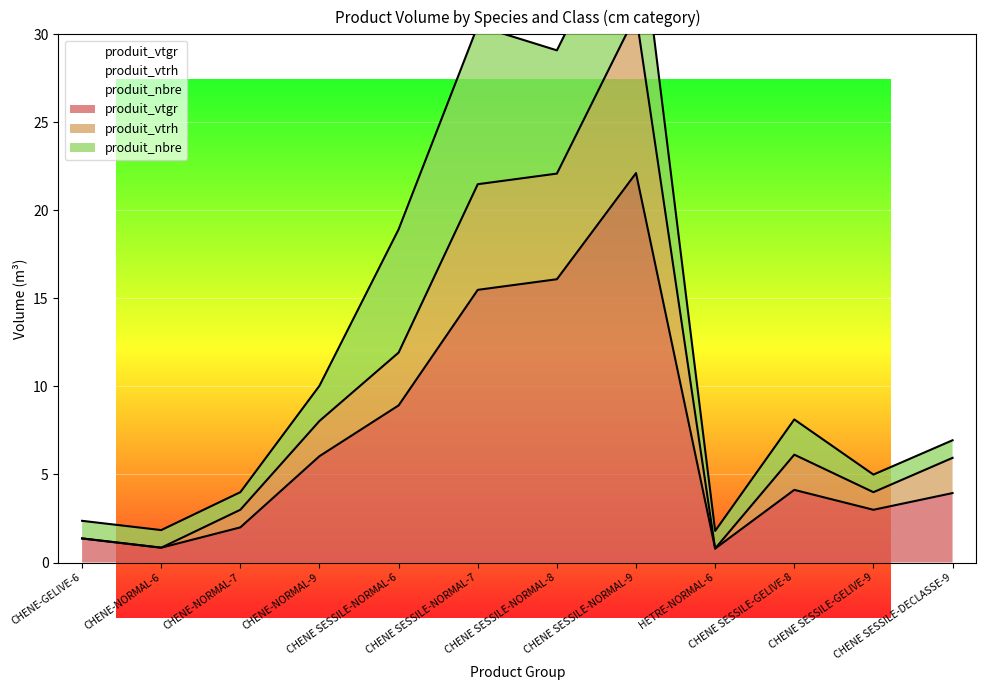

Rank the categories by produit_vtrh value from lowest to highest.

HETRE-NORMAL-6, CHENE-NORMAL-6, CHENE-GELIVE-6, CHENE-NORMAL-7, CHENE SESSILE-GELIVE-9, CHENE SESSILE-DECLASSE-9, CHENE SESSILE-GELIVE-8, CHENE-NORMAL-9, CHENE SESSILE-NORMAL-6, CHENE SESSILE-NORMAL-7, CHENE SESSILE-NORMAL-8, CHENE SESSILE-NORMAL-9